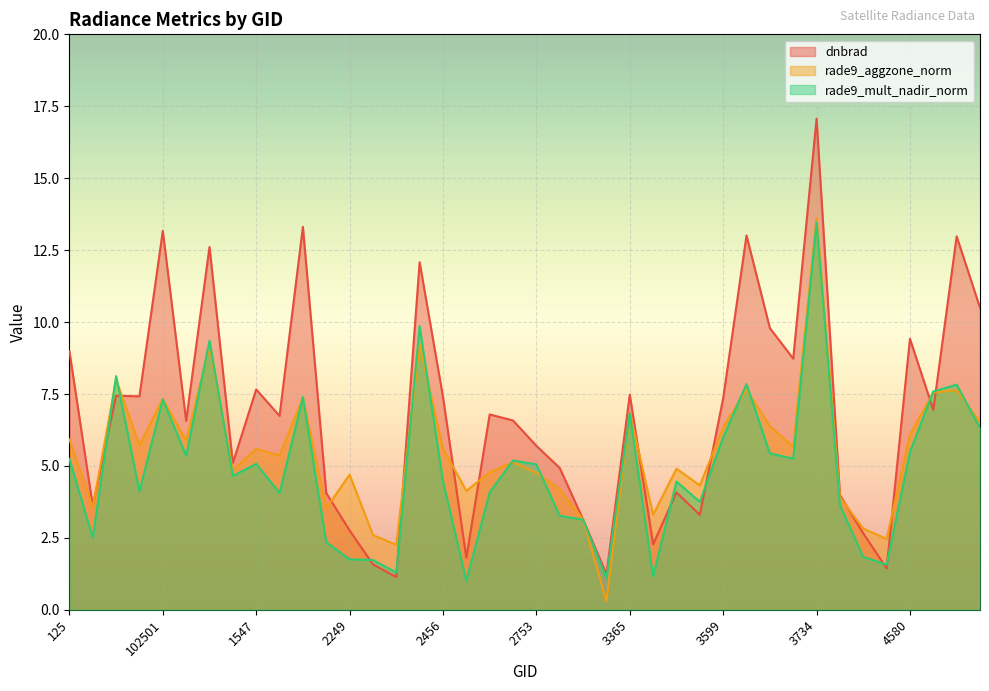

How many interior local peaks does the dnbrad series have?

13